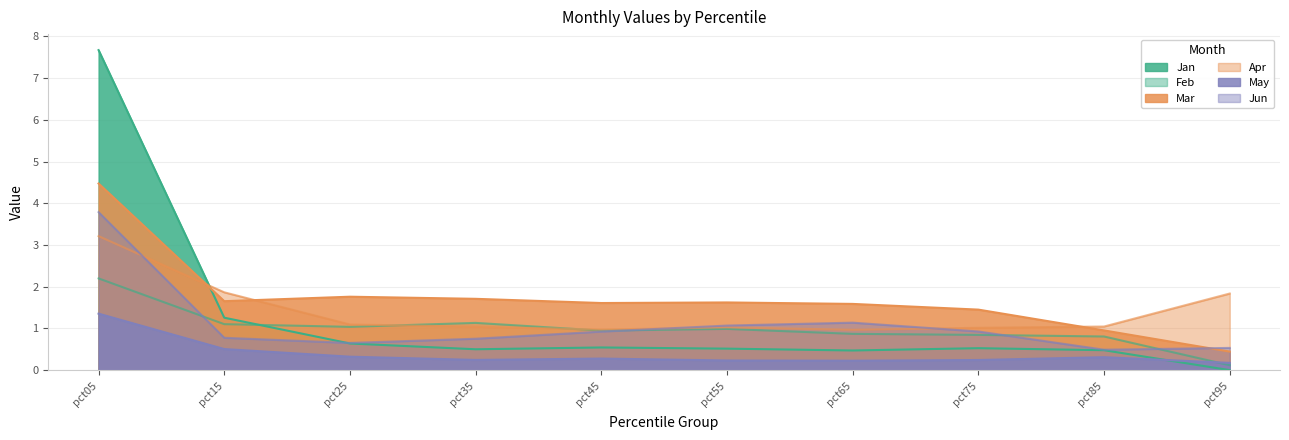

True or false: May has a value of 0.2 at pct55.

True